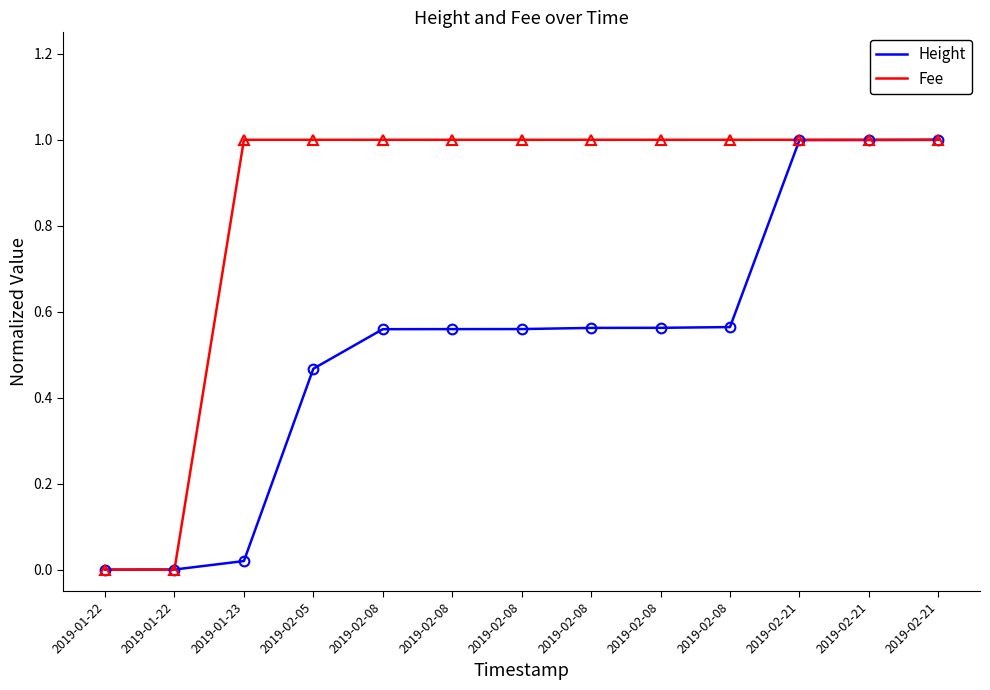

Between which two adjacent categories do Fee and Height first intersect?

2019-01-22 and 2019-01-23